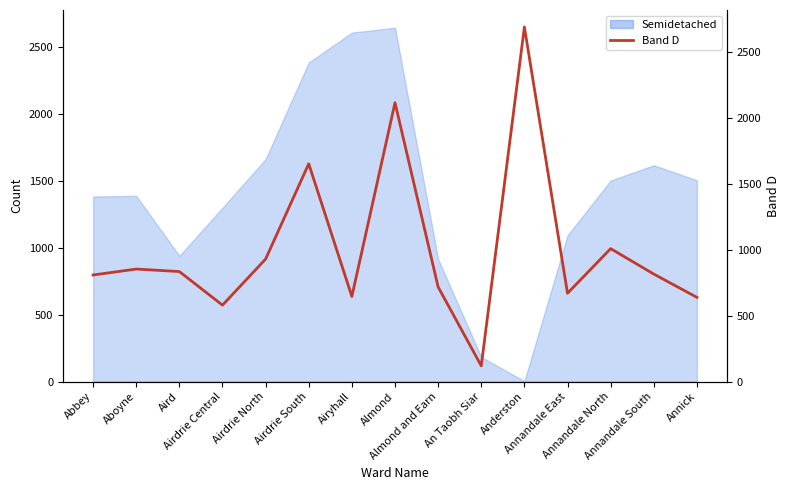

What is the value of the 1st point from the left?

809